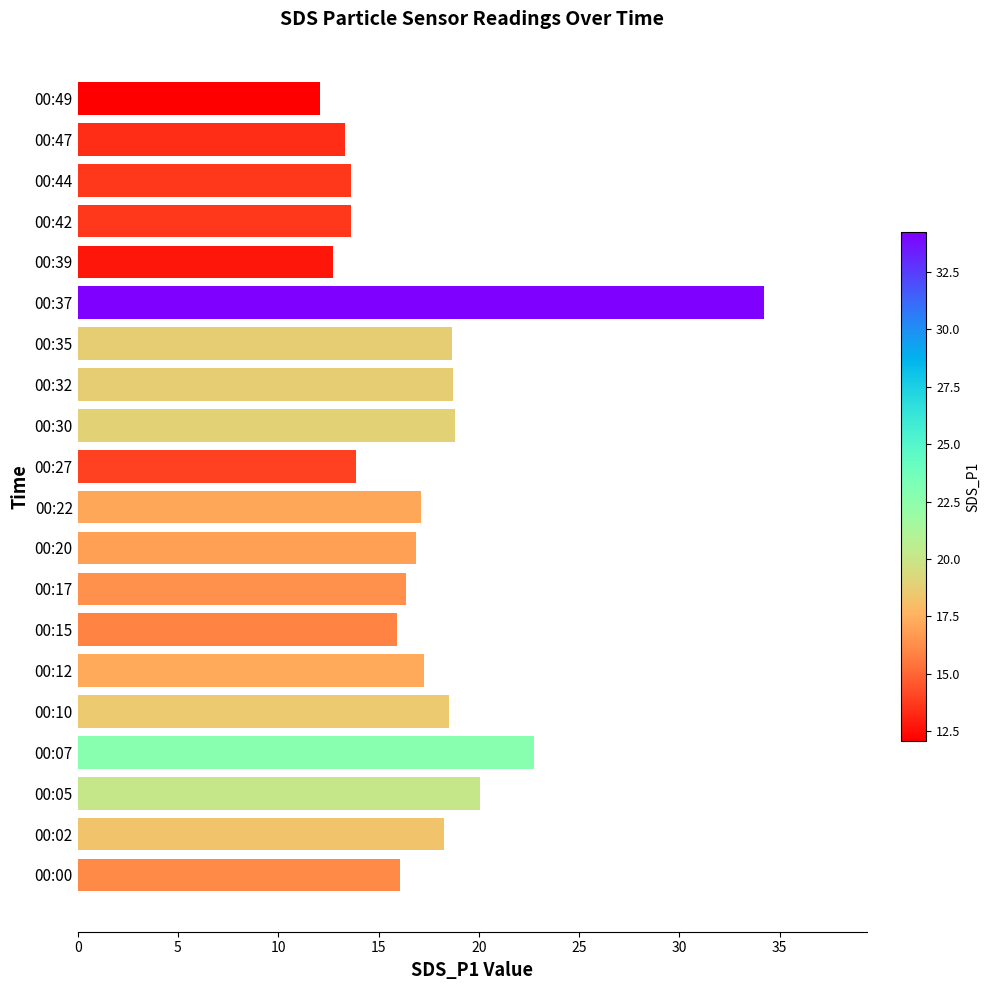

What is the sum of the values at 00:47 and 00:49?

25.4